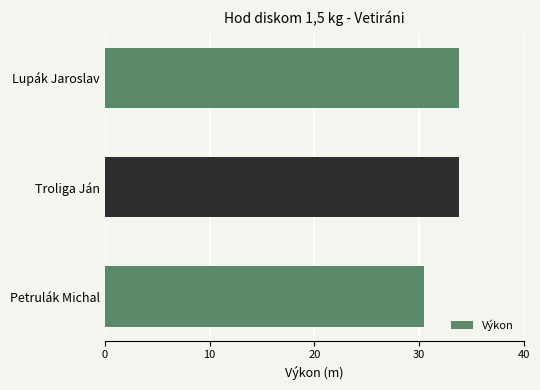

What is the label of the 2nd bar from the bottom?

Troliga Ján